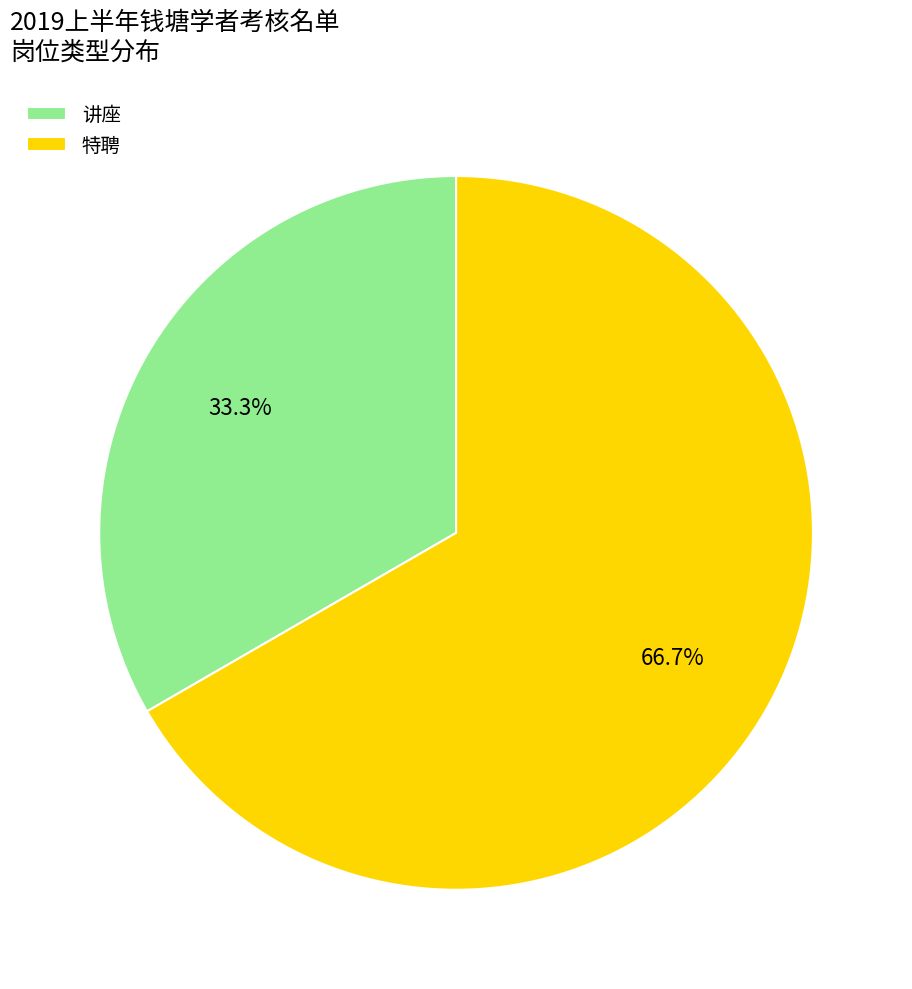

Which category has the biggest portion of the pie?

特聘